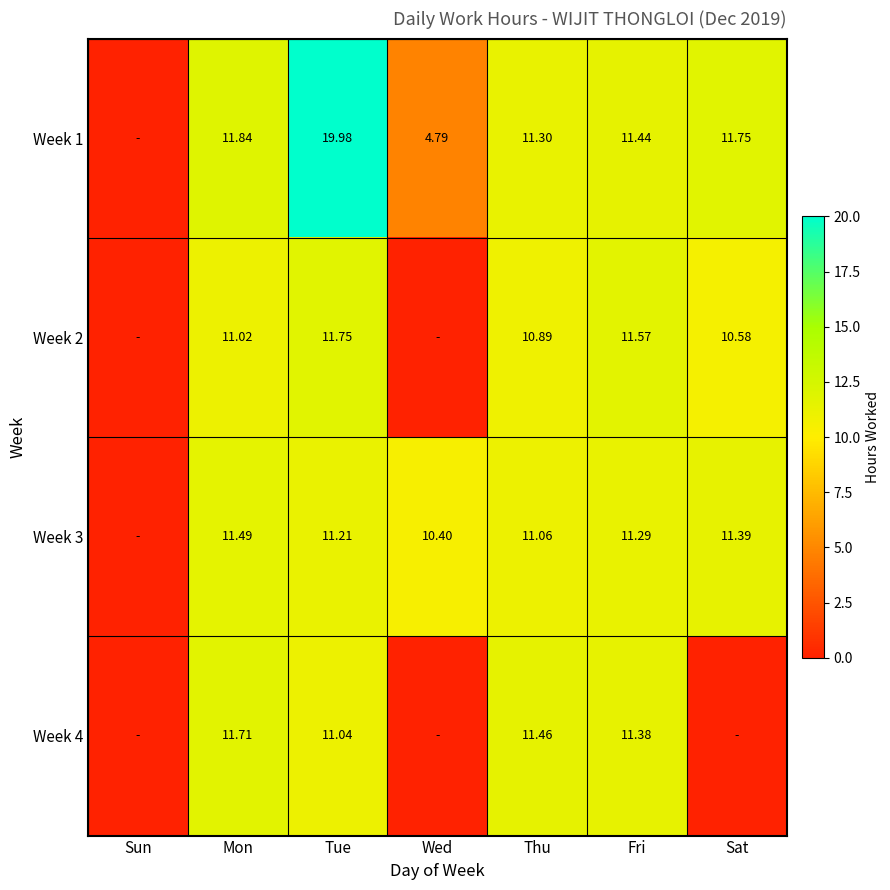

The Week 4 series shows 15.7 at Tue. True or false?

False